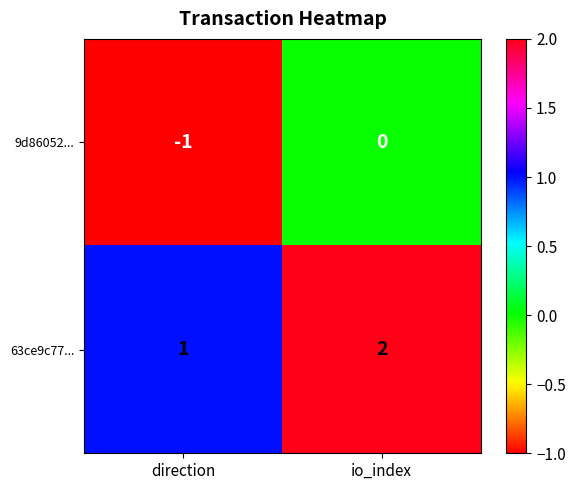

Is it true that 63ce9c77... equals 2 at io_index?

True